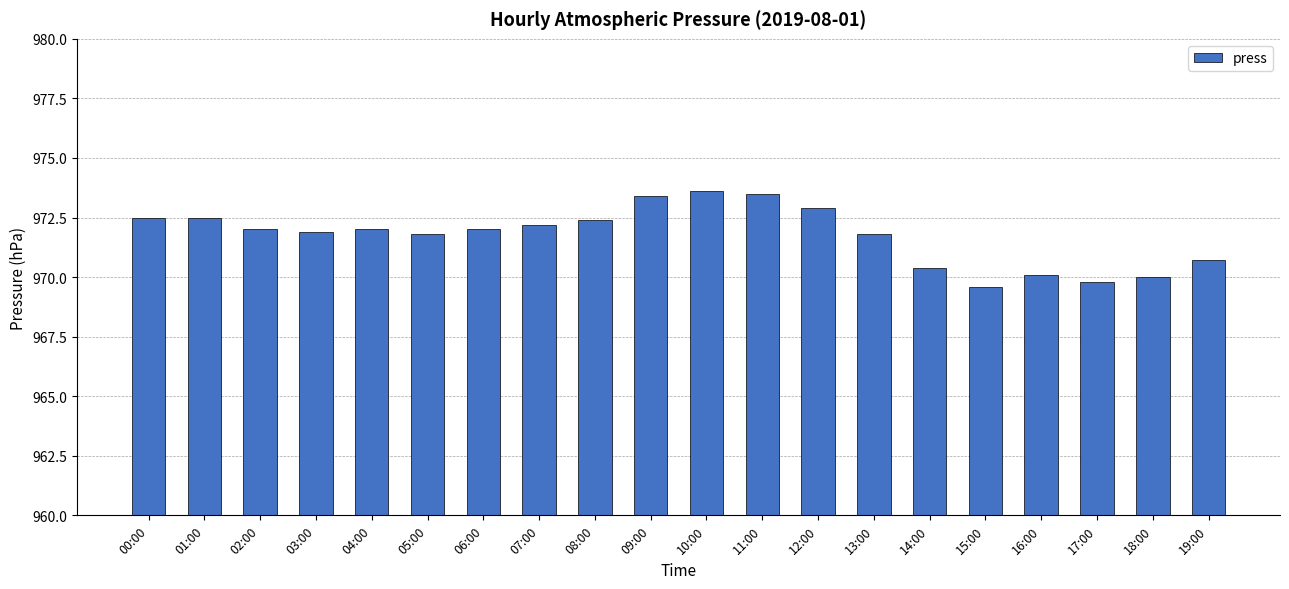

Are the bars grouped side by side (vs. stacked)?

No